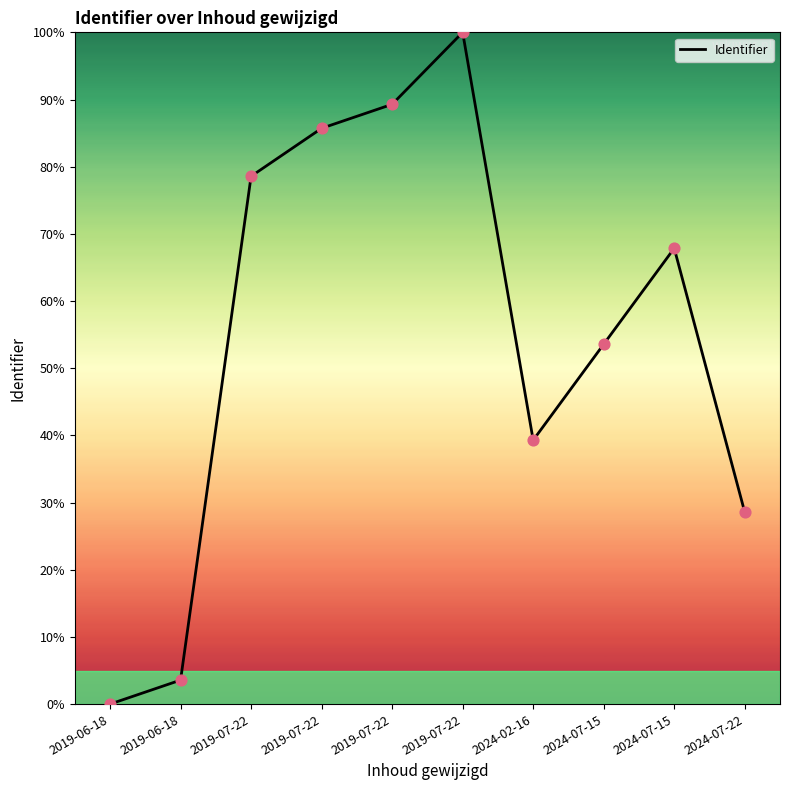

What is the change in value from 2019-06-18 to 2019-07-22?

+85.7